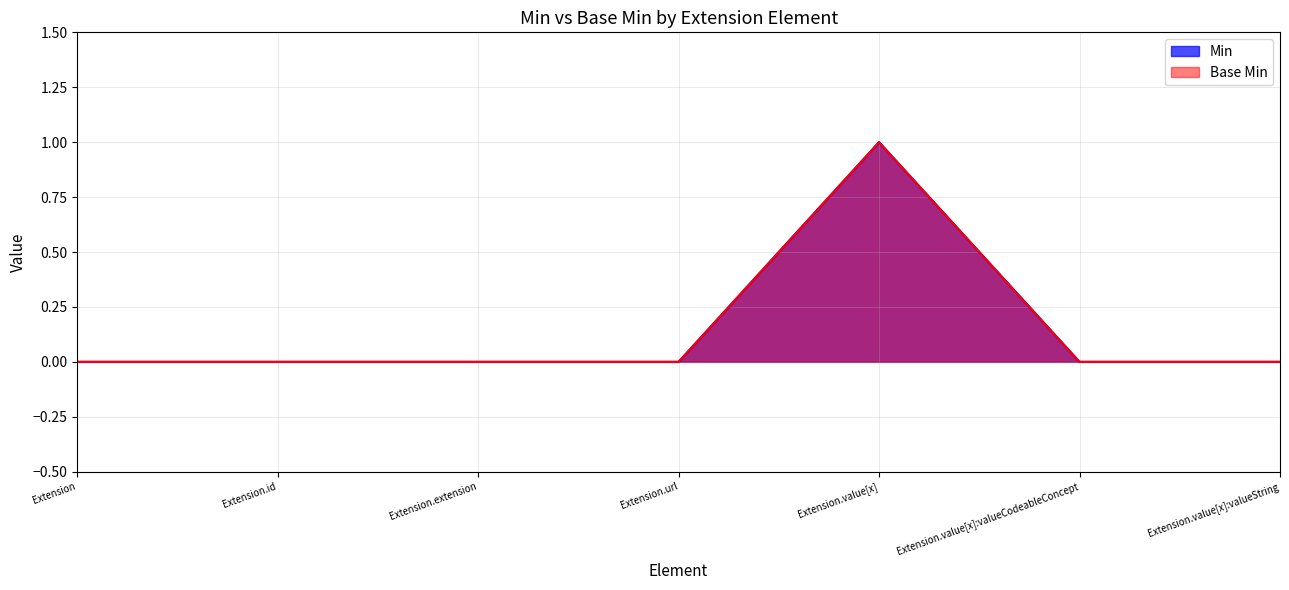

What is the label of the 2nd point from the right?

Extension.value[x]:valueCodeableConcept